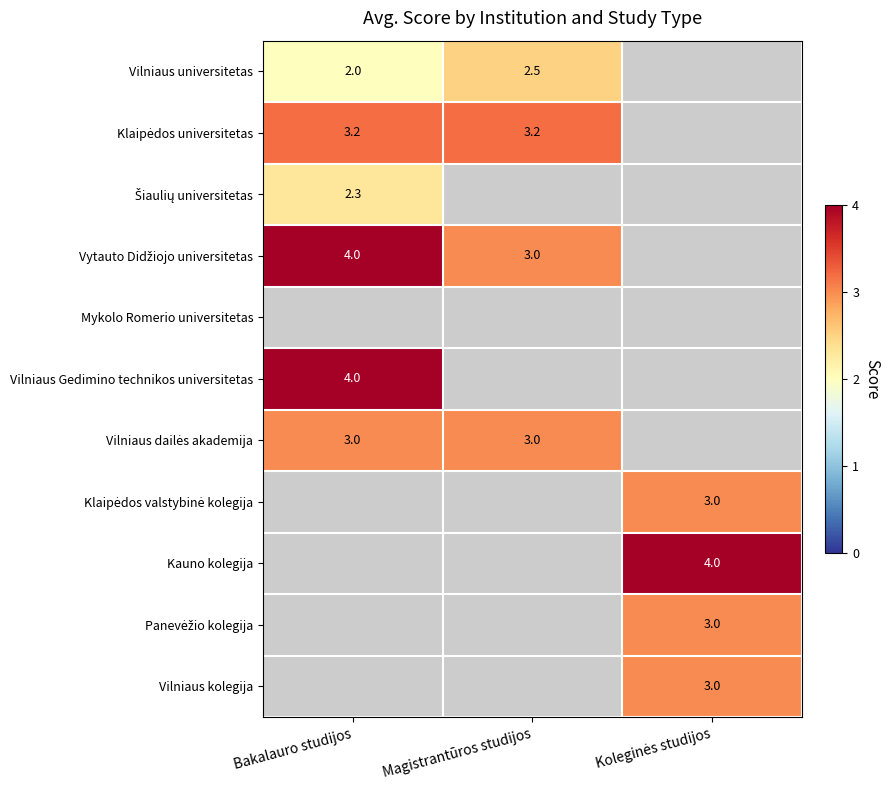

How many data points in Kauno kolegija are above 0?

1